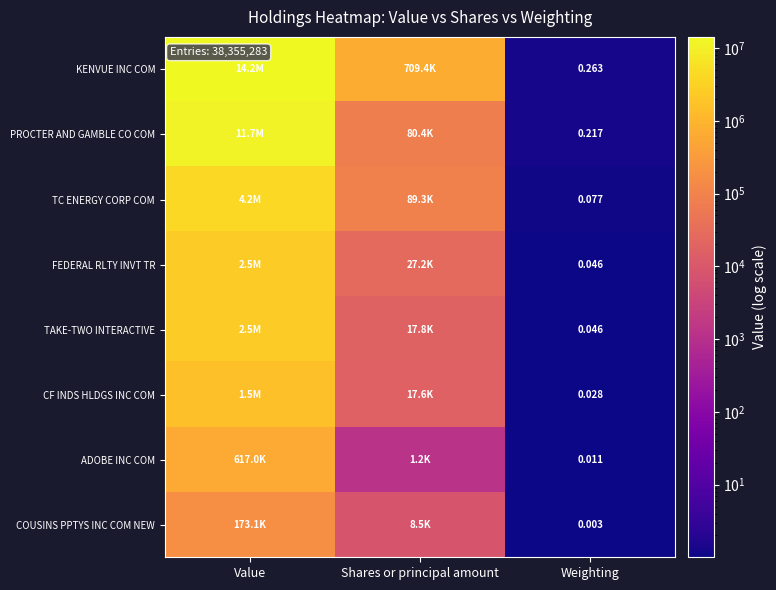

Which has a higher value, Value or Shares or principal amount?

Value